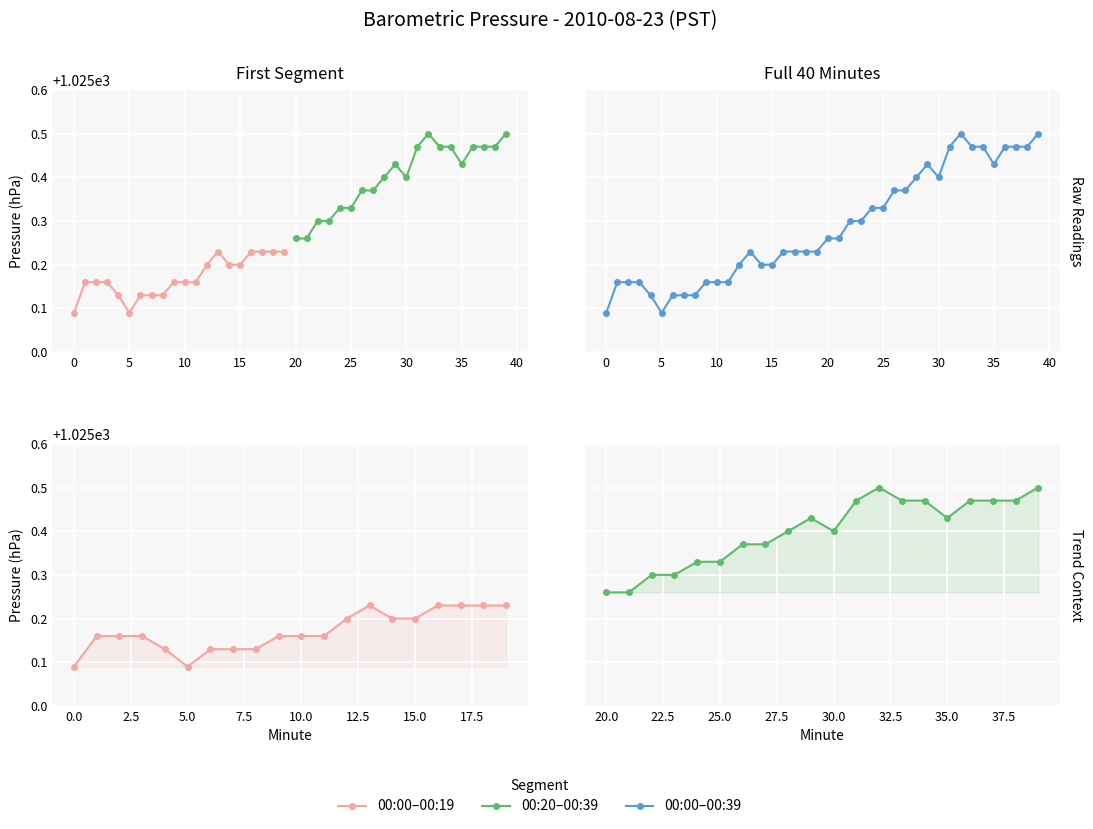

How many lines are shown in the chart?

3